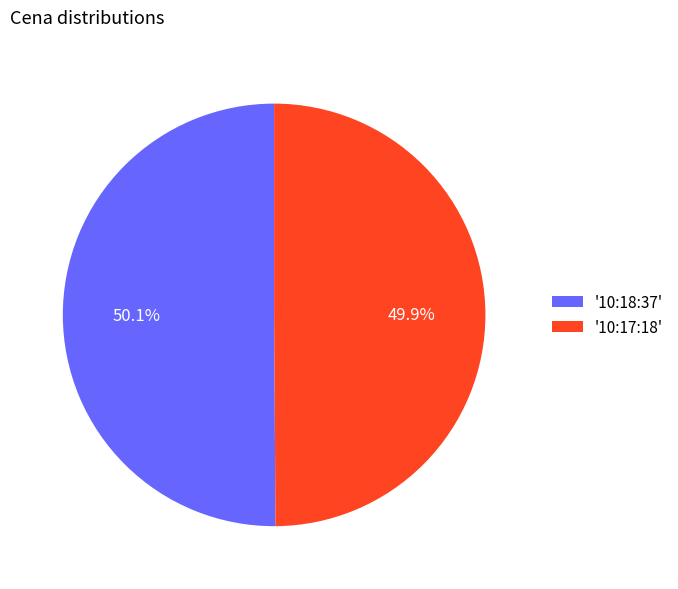

Combined, what portion of the pie is '10:18:37' and '10:17:18'?

100.0%